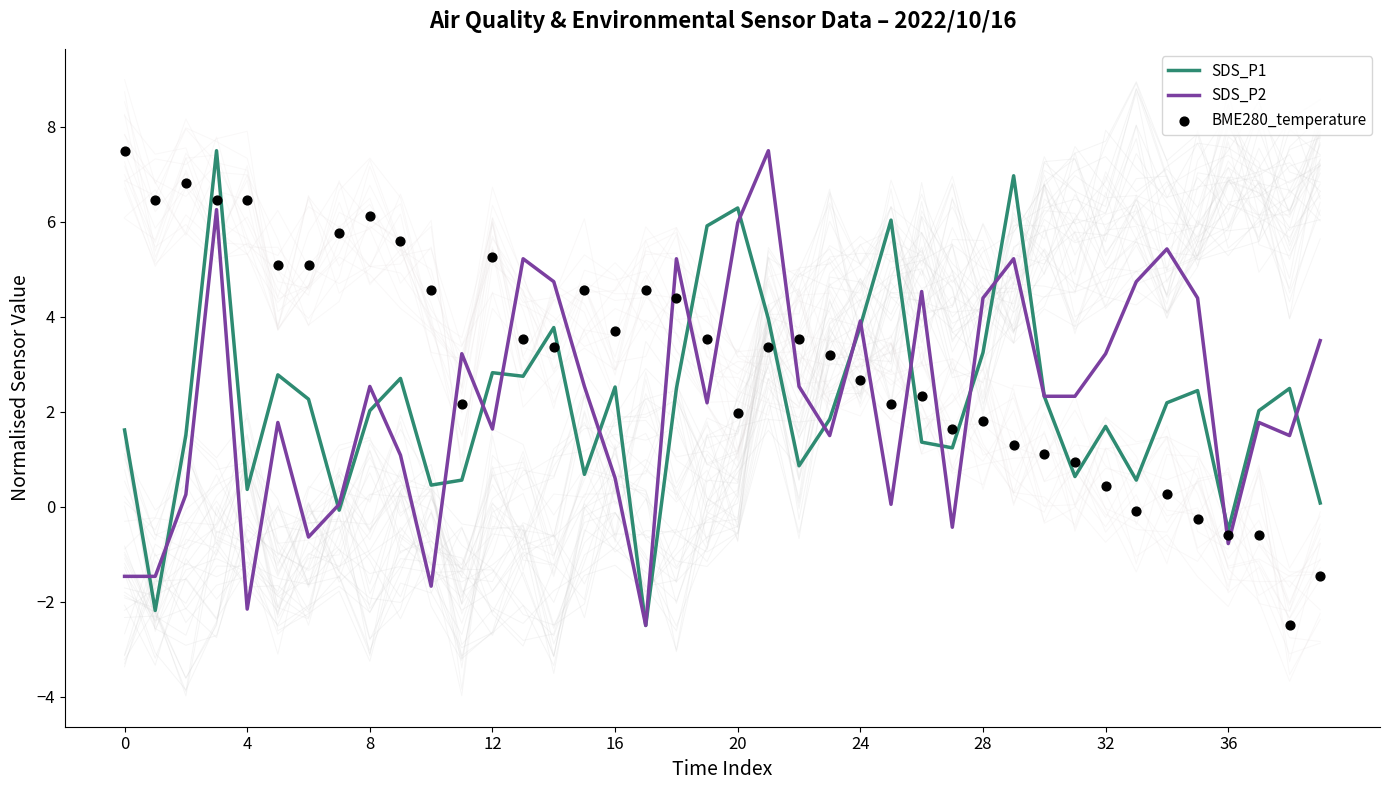

What are all the series names shown in the legend?

SDS_P1, SDS_P2, BME280_temperature